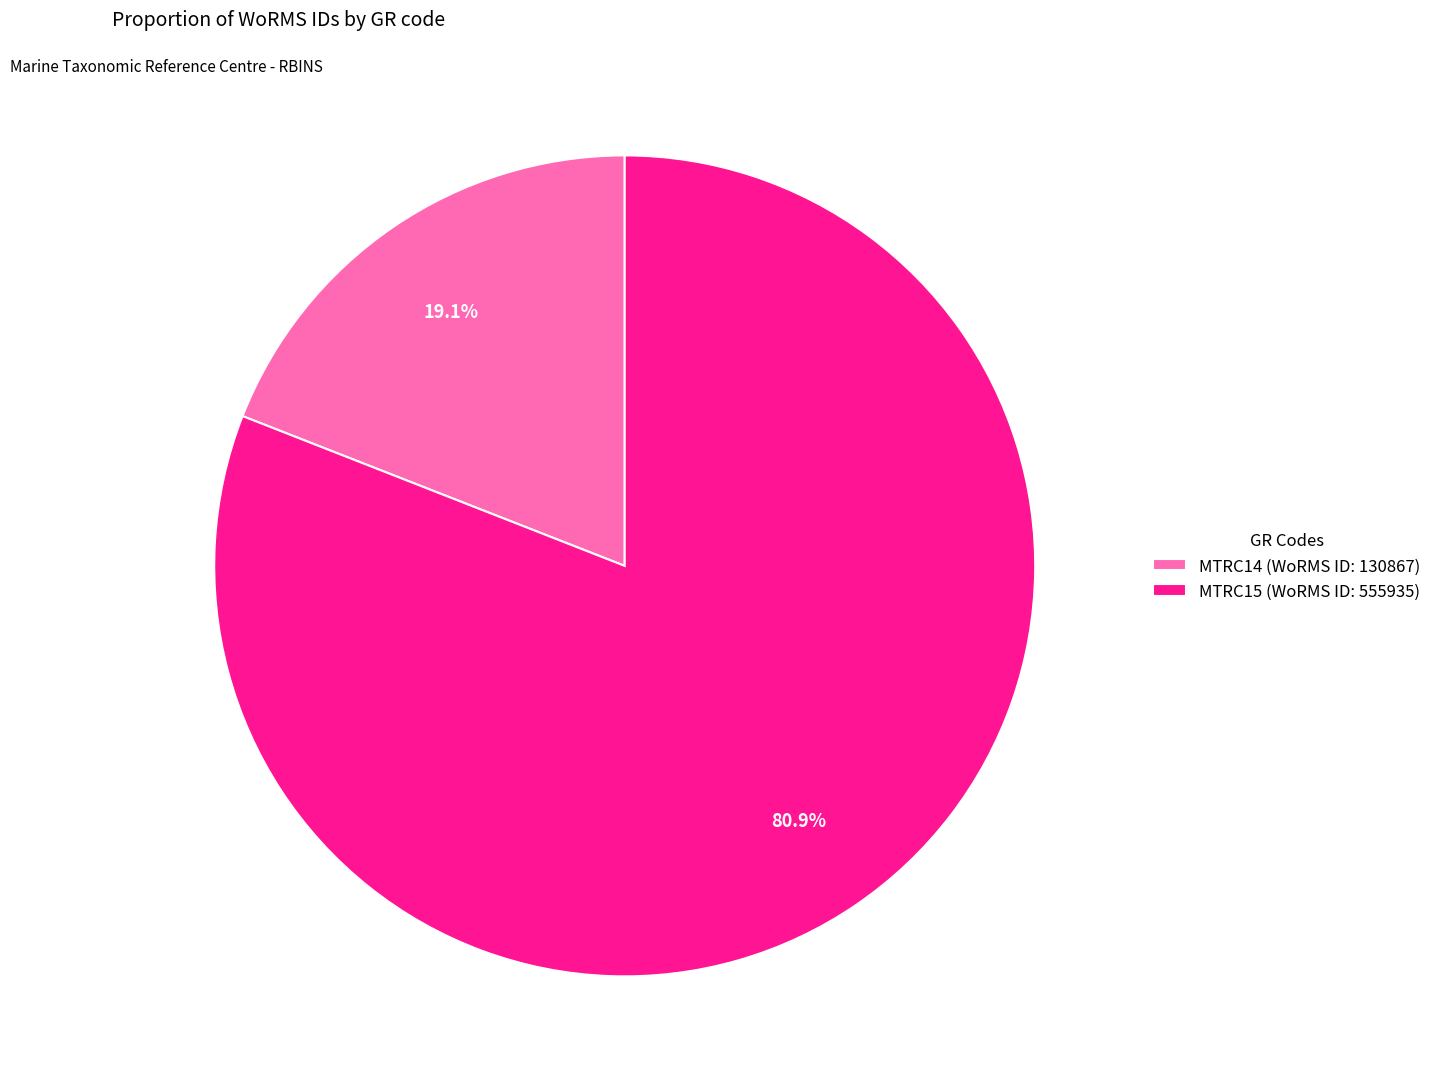

What percentage is the MTRC14 slice, to the nearest percent?

19%